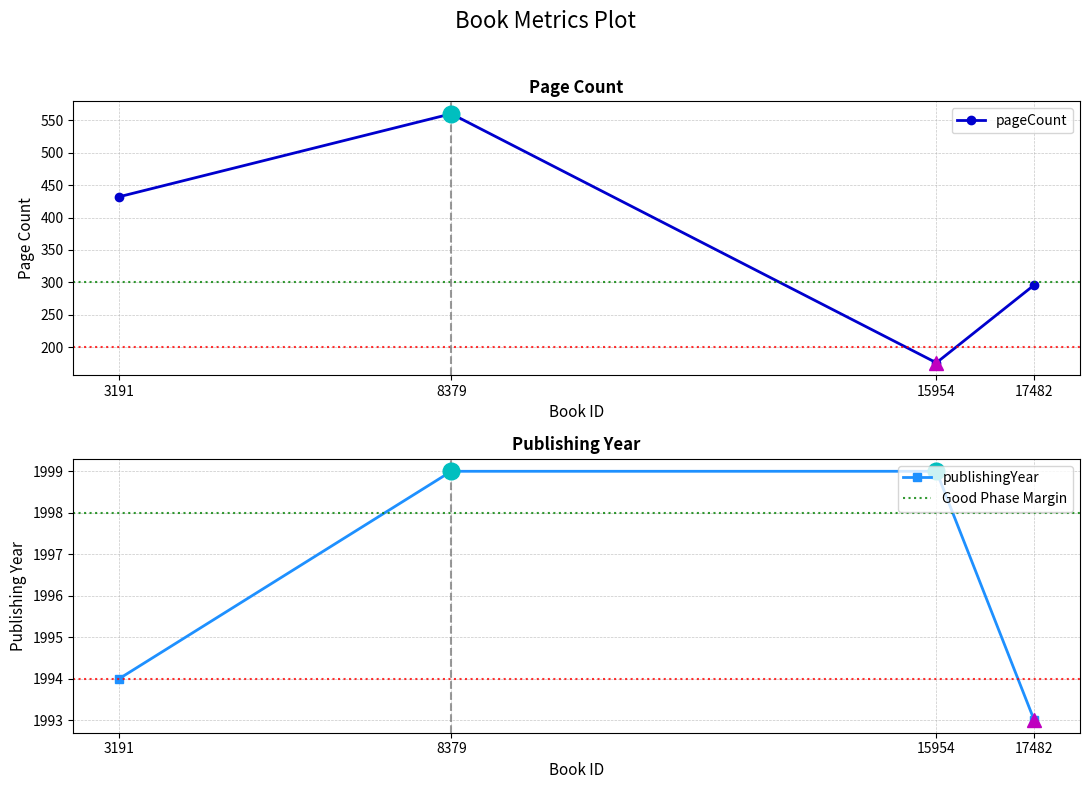

What is the average value?

366